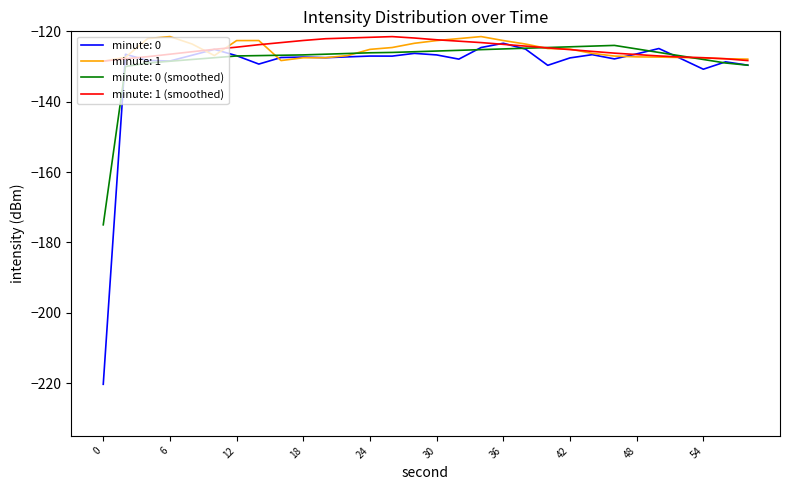

What is the minimum value for minute: 0?

-220.3